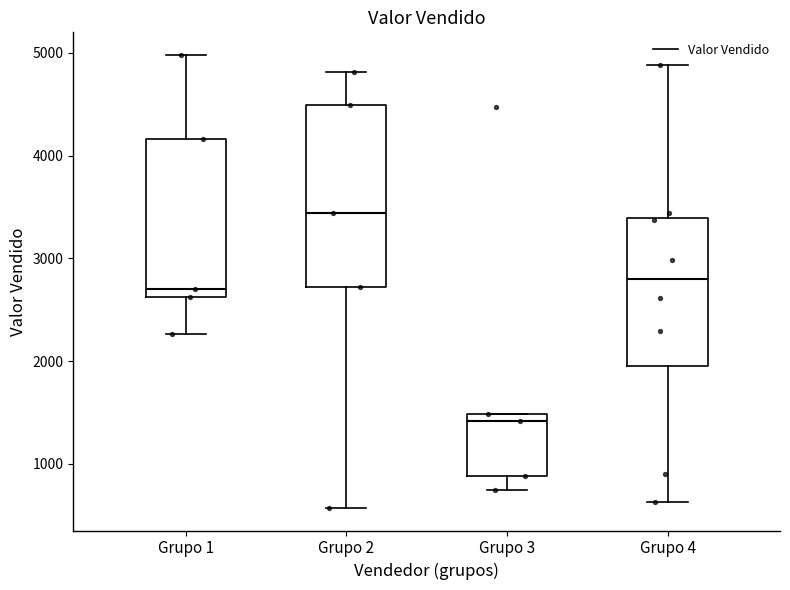

Reading left to right, transcribe this box plot: for each box, give where its median line is, the range the box spans, and where its two whiskers end, as read against the y-axis. The values are not printed on the chart, so give them approximately, as read against the axis.

Grupo 1: median 2700, box 2600 to 4200, whiskers 2300 to 5000
Grupo 2: median 3400, box 2700 to 4500, whiskers 600 to 4800
Grupo 3: median 1400, box 900 to 1500, whiskers 700 to 1500
Grupo 4: median 2800, box 2000 to 3400, whiskers 600 to 4900